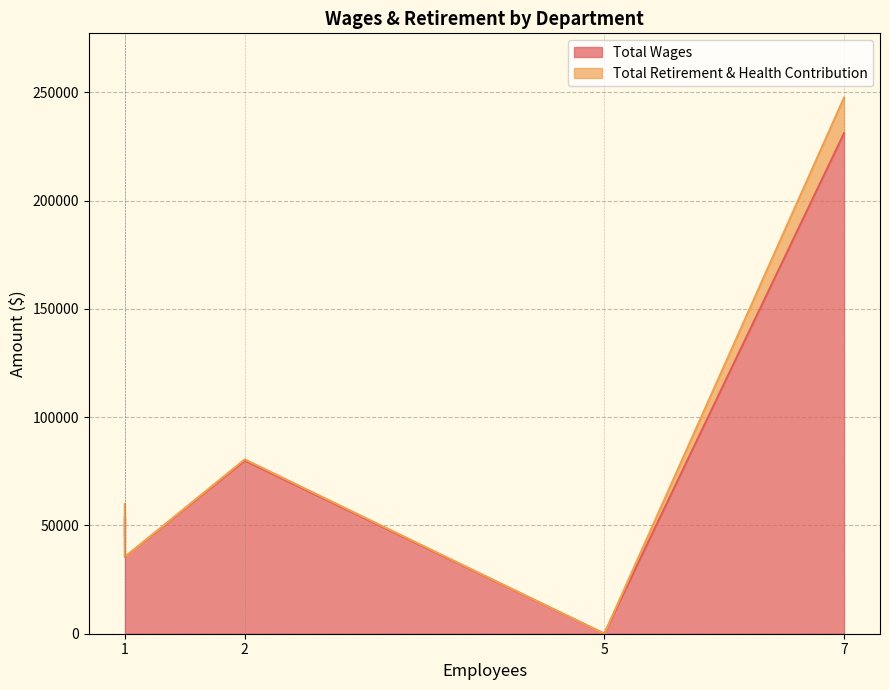

Is it true that Total Wages equals 35417 at Watershed Education?

True